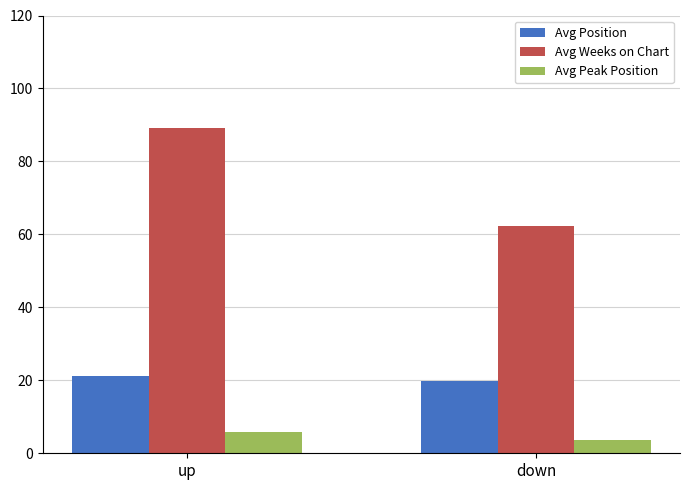

At which category is the sum across all series the highest?

up